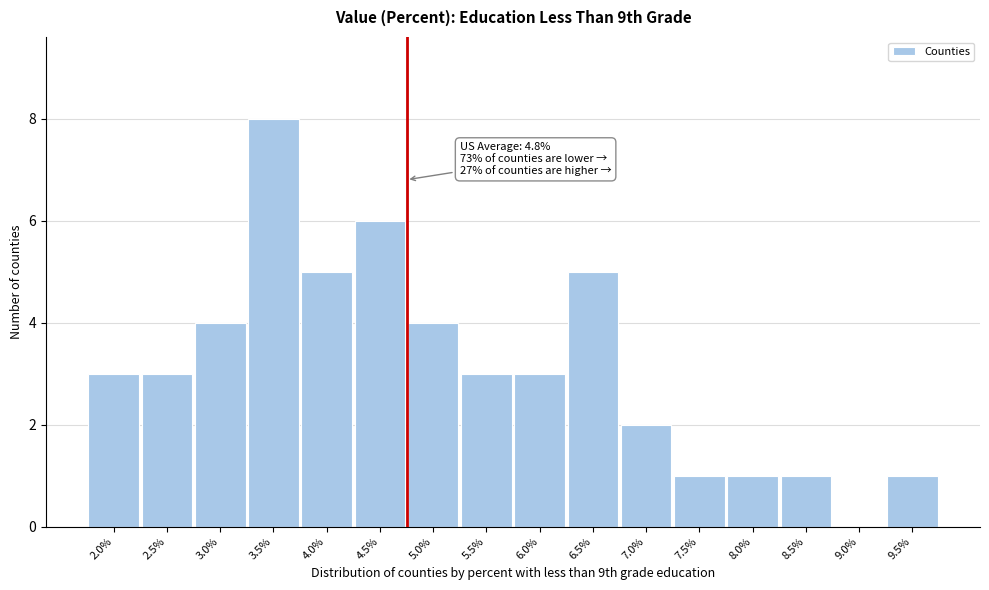

Reading left to right, transcribe all the data shown in this chart.

2.0%=3	2.5%=3	3.0%=4	3.5%=8	4.0%=5	4.5%=6	5.0%=4	5.5%=3	6.0%=3	6.5%=5	7.0%=2	7.5%=1	8.0%=1	8.5%=1	9.0%=0	9.5%=1